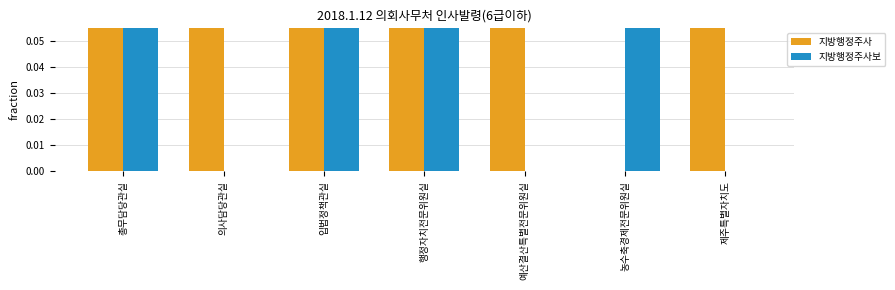

Rank the series by their average value, from lowest to highest.

지방행정주사보, 지방행정주사